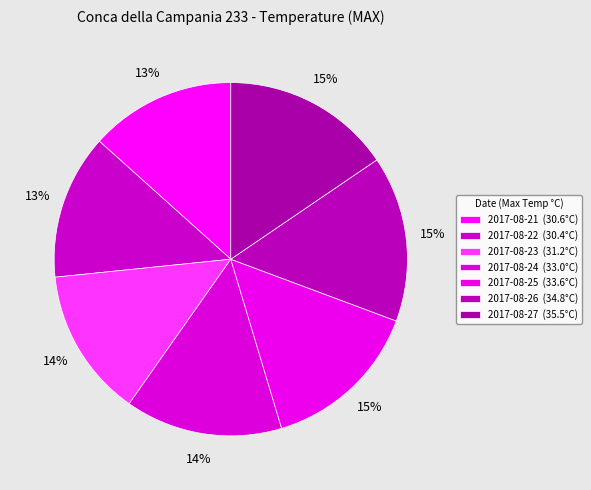

Which category has the smallest portion of the pie?

2017-08-22